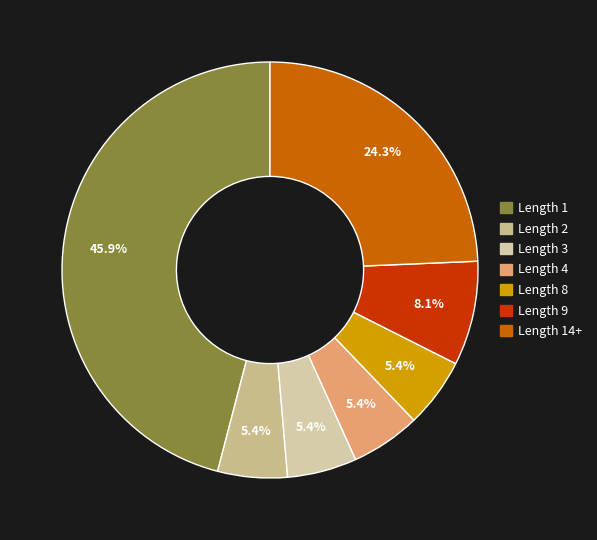

Is there a majority slice in this chart?

No